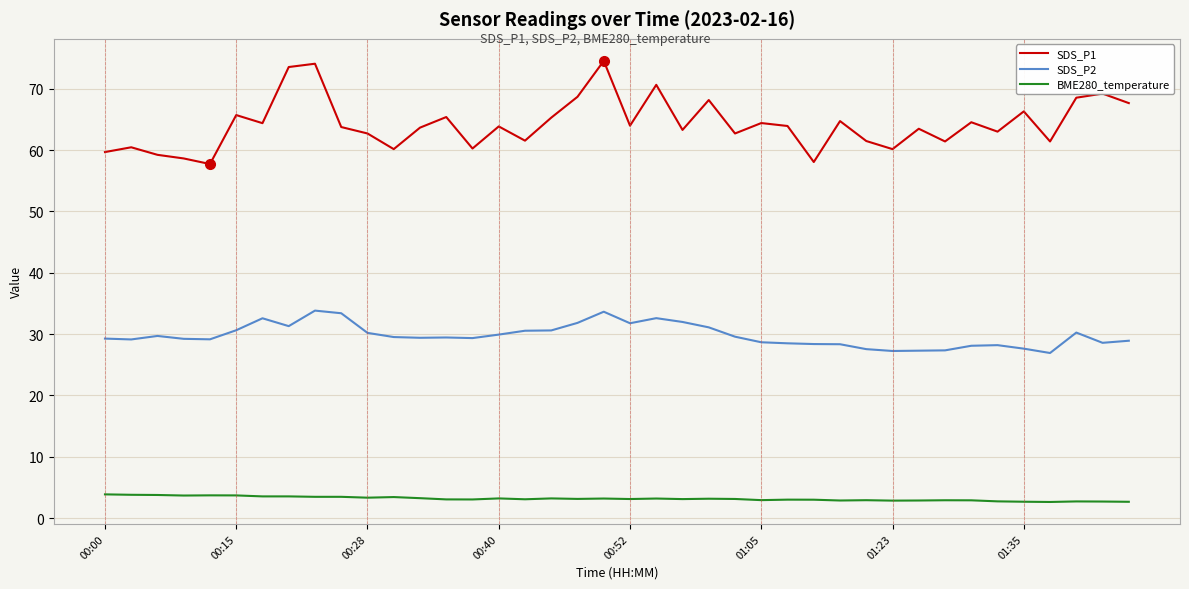

Which series has the widest spread of values?

SDS_P1